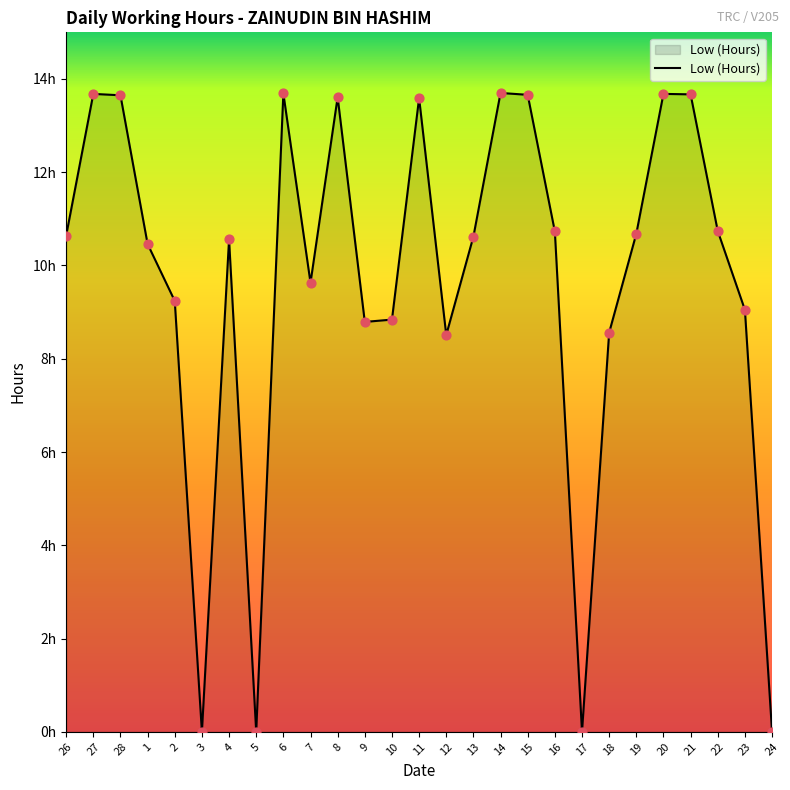

Approximately how many times larger is the value at 13 compared to 19?

1.0